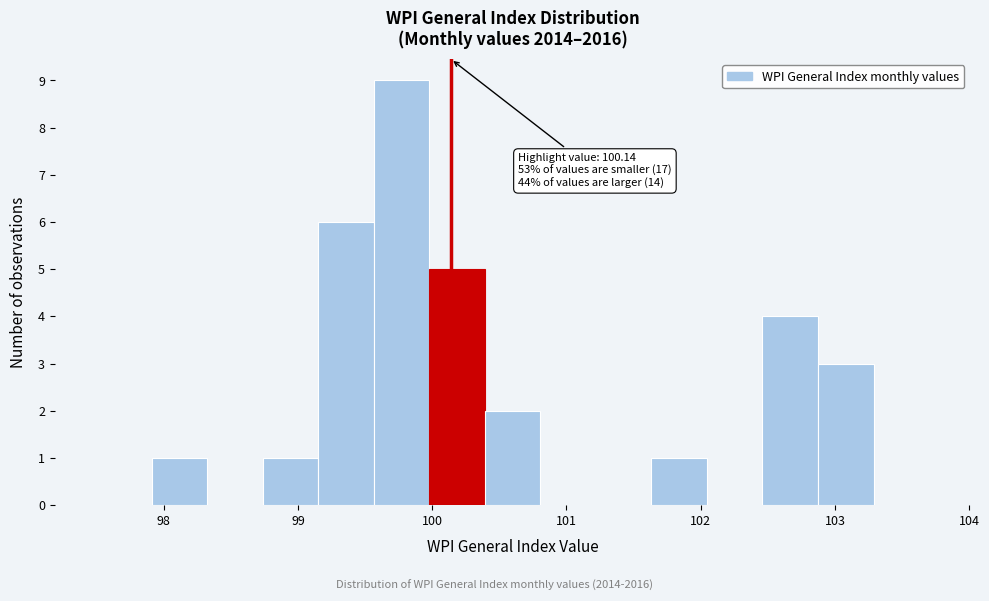

Over which range of the x-axis is the bar tallest?

99.6 to 100.0